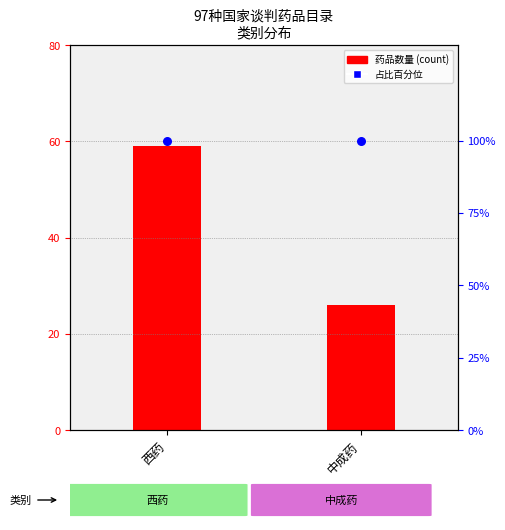

Which series reaches the maximum Y coordinate?

占比百分位